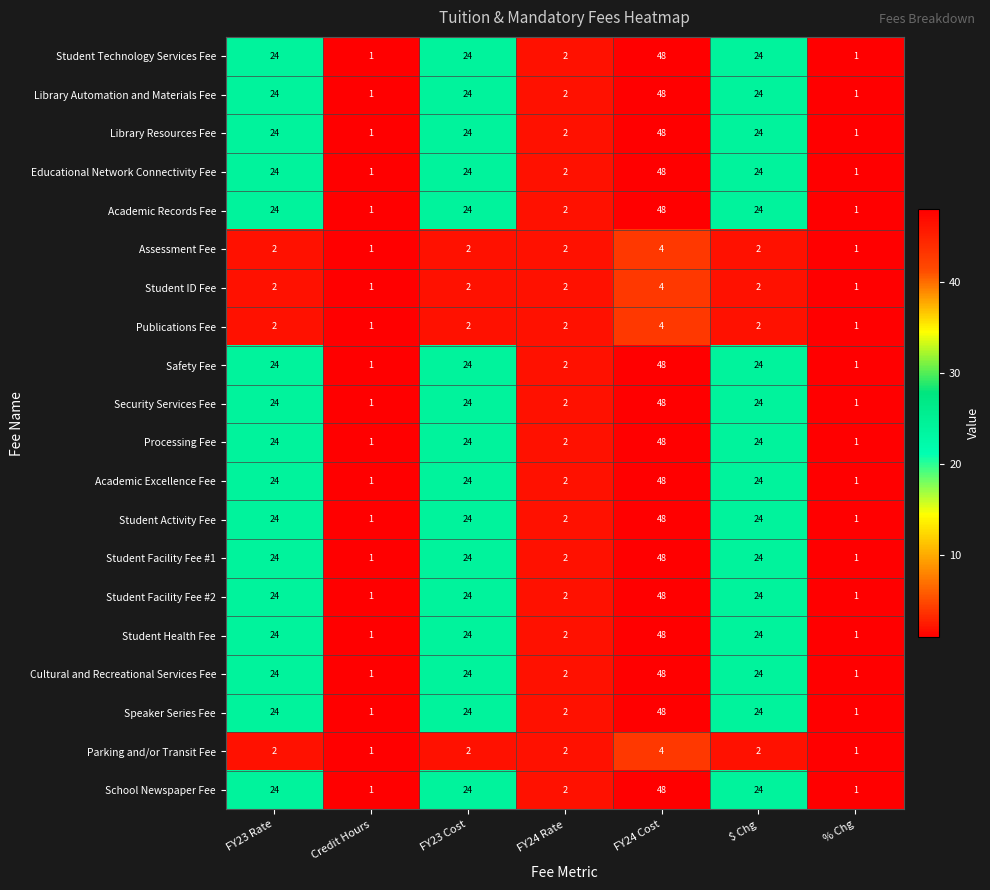

Read the Safety Fee value at $ Chg, to the nearest 10.

20